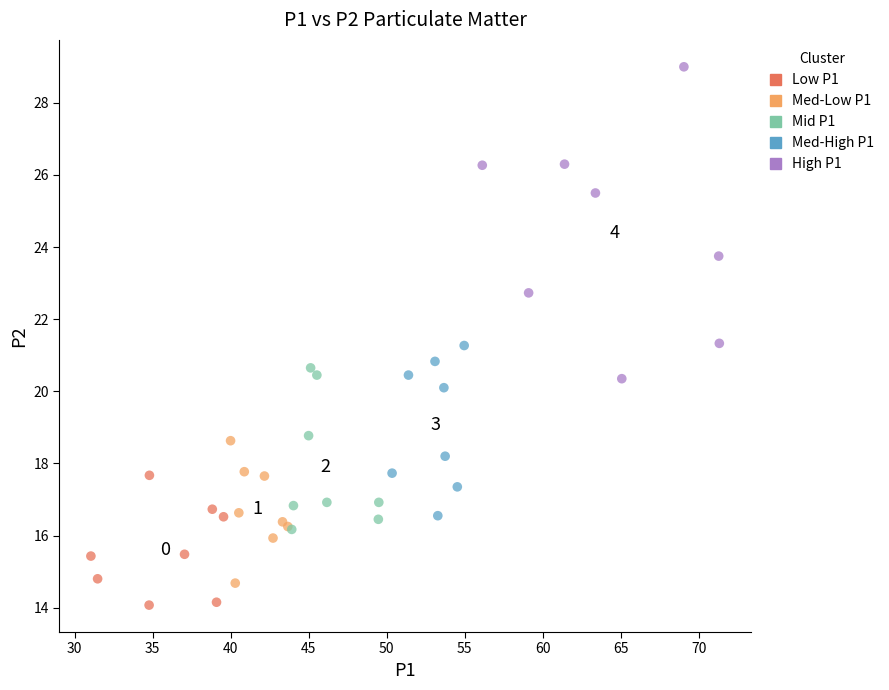

Which series has the largest Y range (max minus min)?

High P1